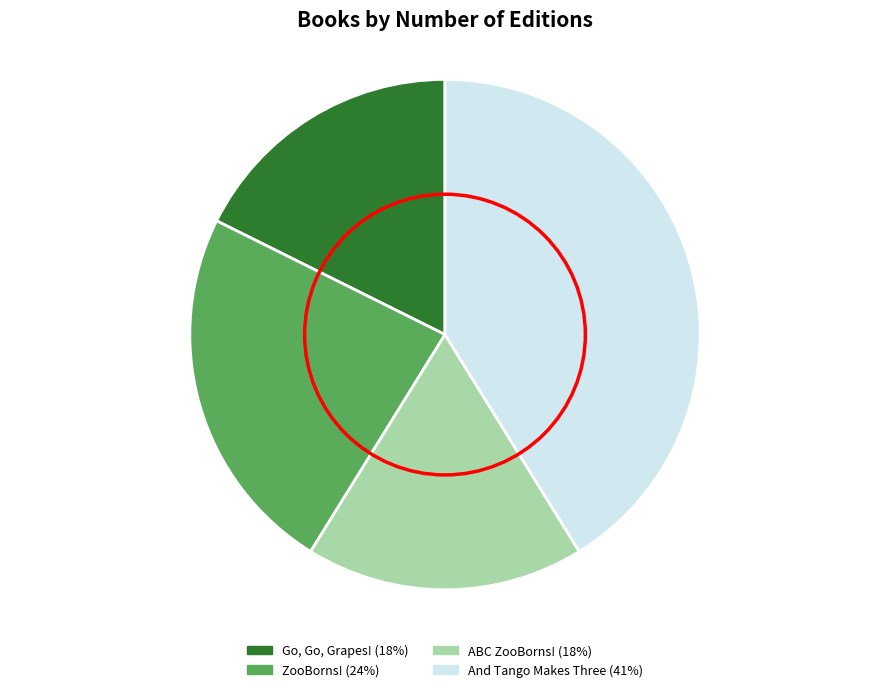

Do ZooBorns! and Go, Go, Grapes! together represent more than half of the pie?

No